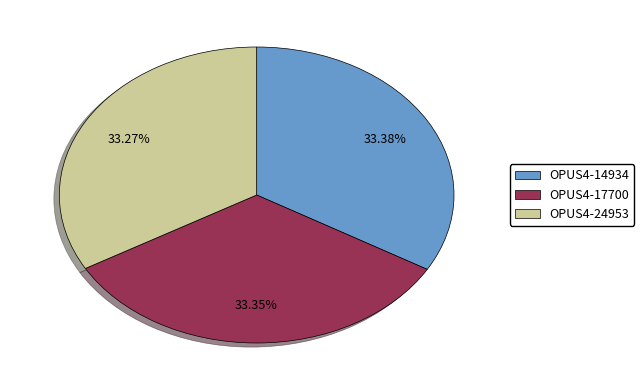

Approximately how many times larger is the value at OPUS4-24953 compared to OPUS4-14934?

1.0